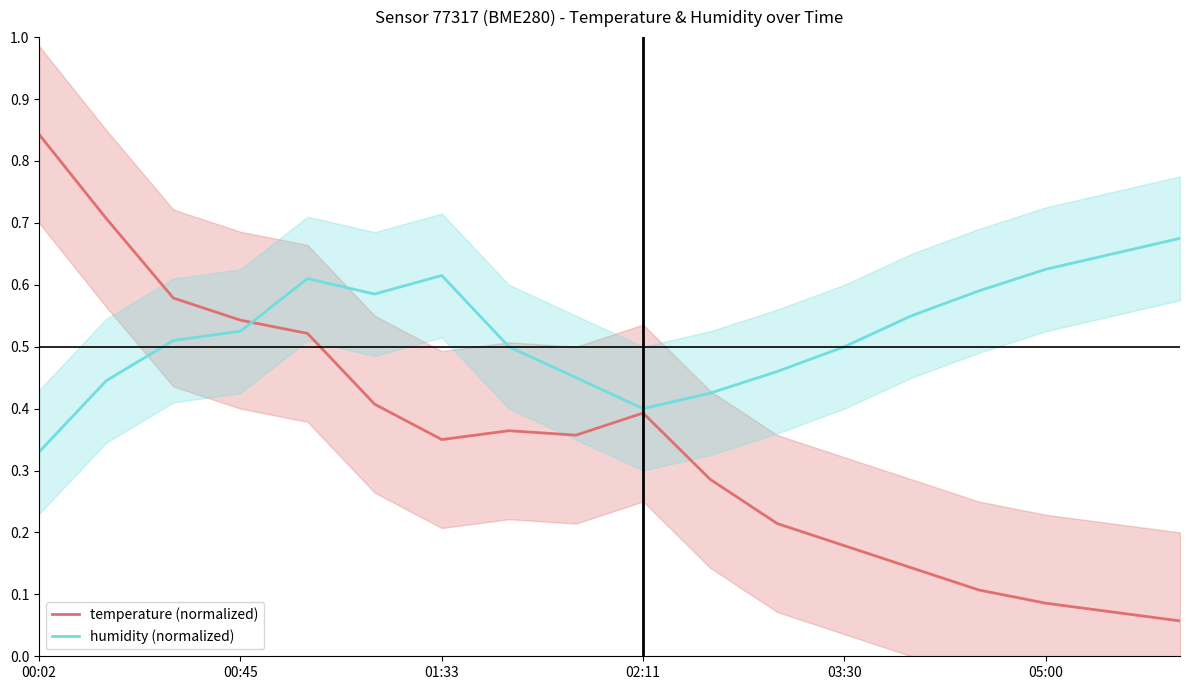

At which label is humidity (normalized) closest to 0?

00:02